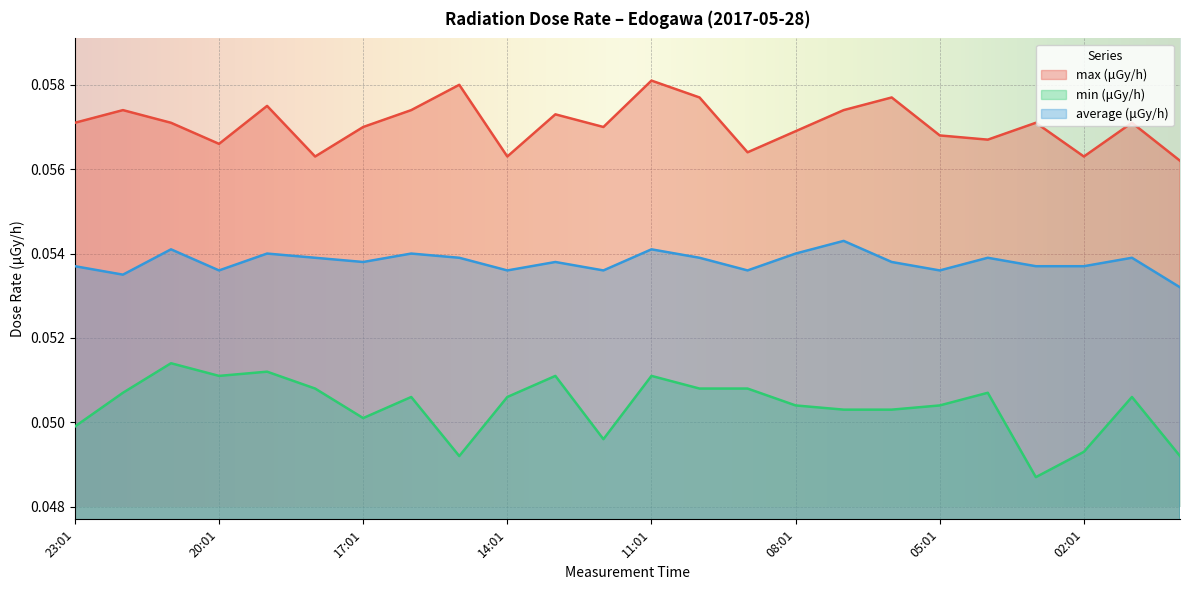

Rank the categories by average (μGy/h) value from lowest to highest.

00:01, 22:01, 20:01, 14:01, 12:01, 09:01, 05:01, 23:01, 03:01, 02:01, 17:01, 13:01, 06:01, 18:01, 15:01, 10:01, 04:01, 01:01, 19:01, 16:01, 08:01, 21:01, 11:01, 07:01